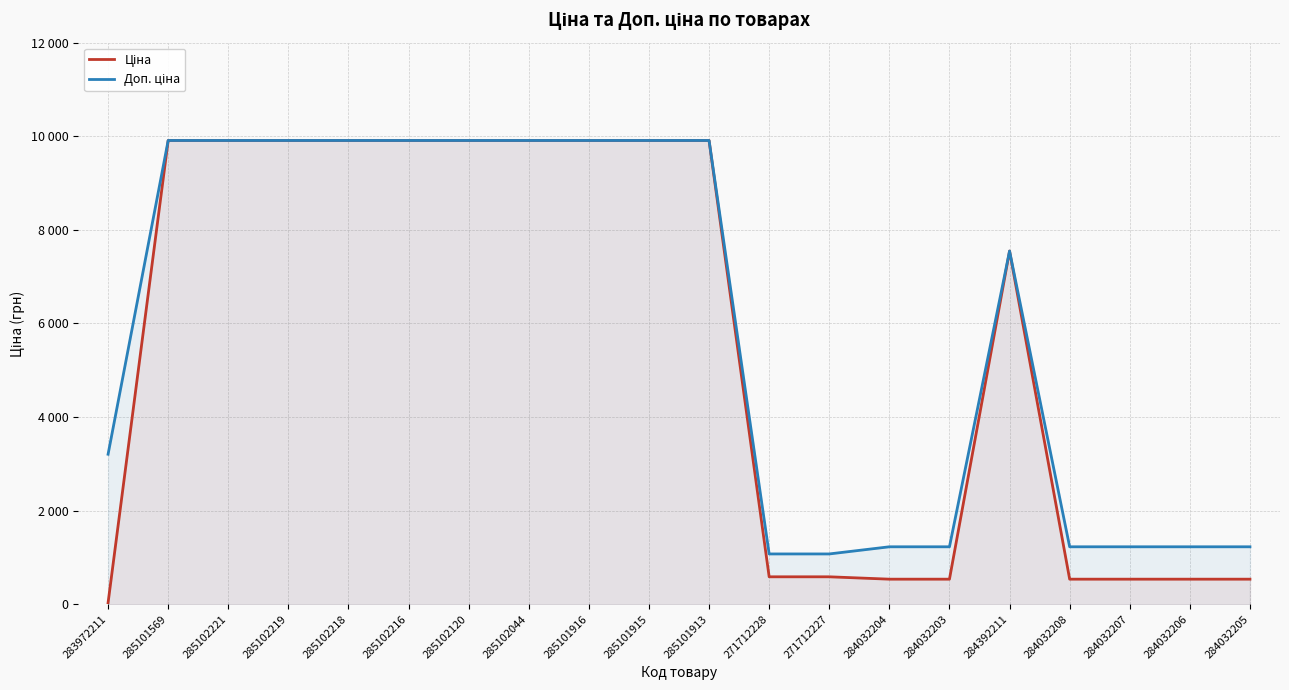

How many lines are shown in the chart?

2